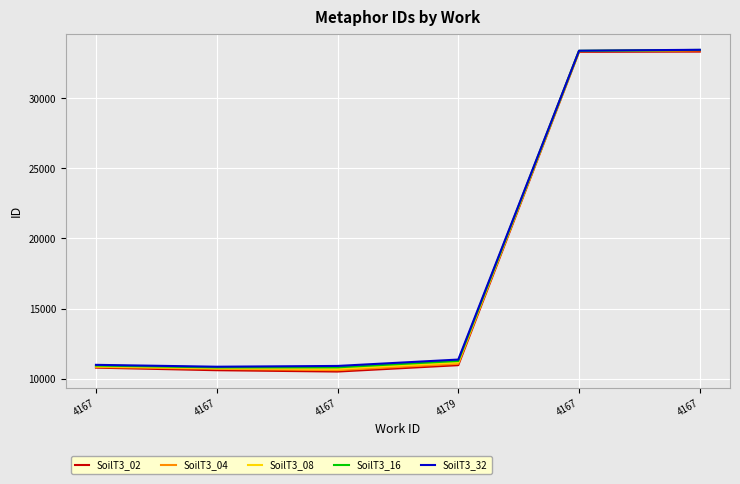

Which has a higher value, 4167 or 4167?

4167